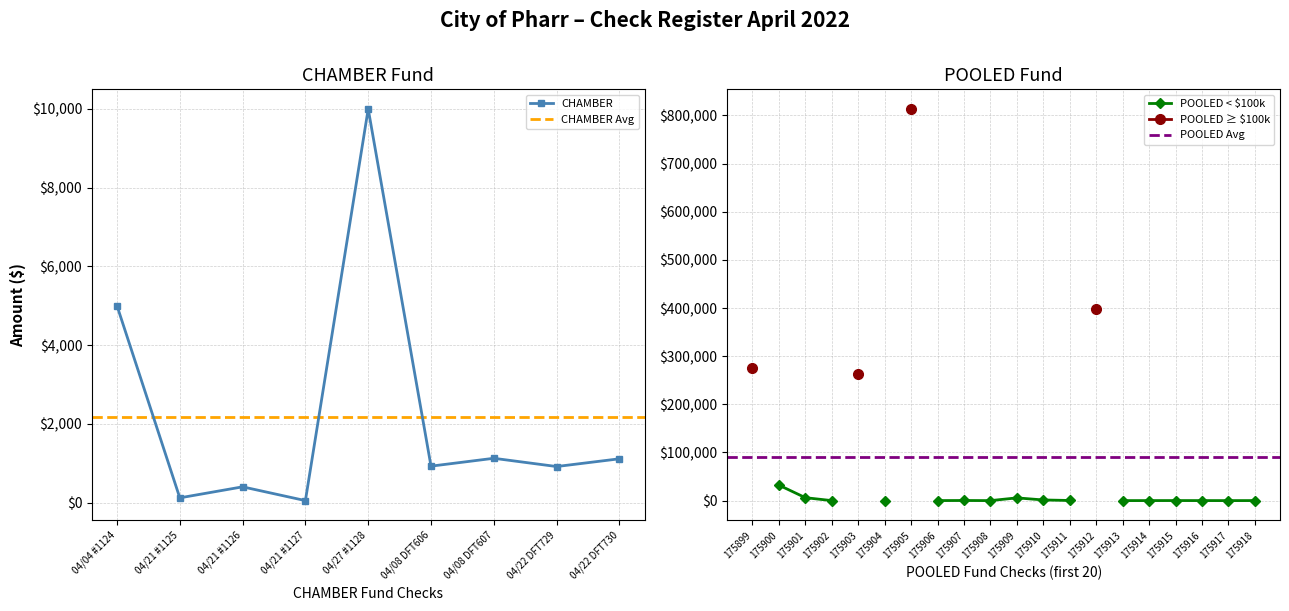

What is the label of the 9th point from the left?

04/22 DFT730